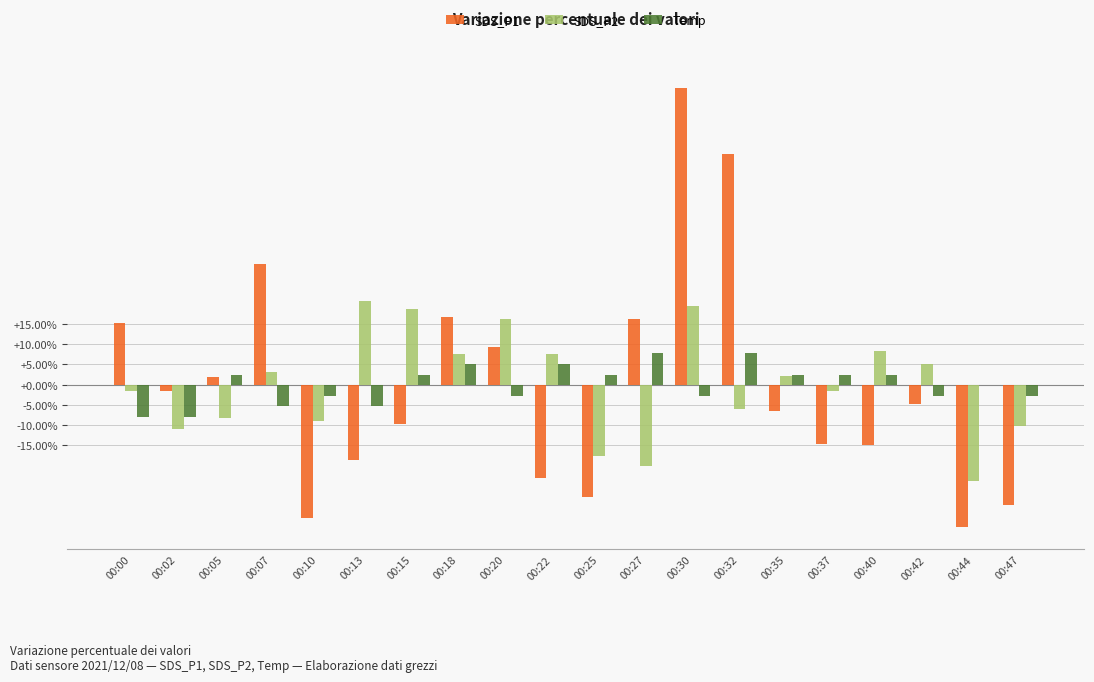

Are the bars grouped side by side (vs. stacked)?

Yes